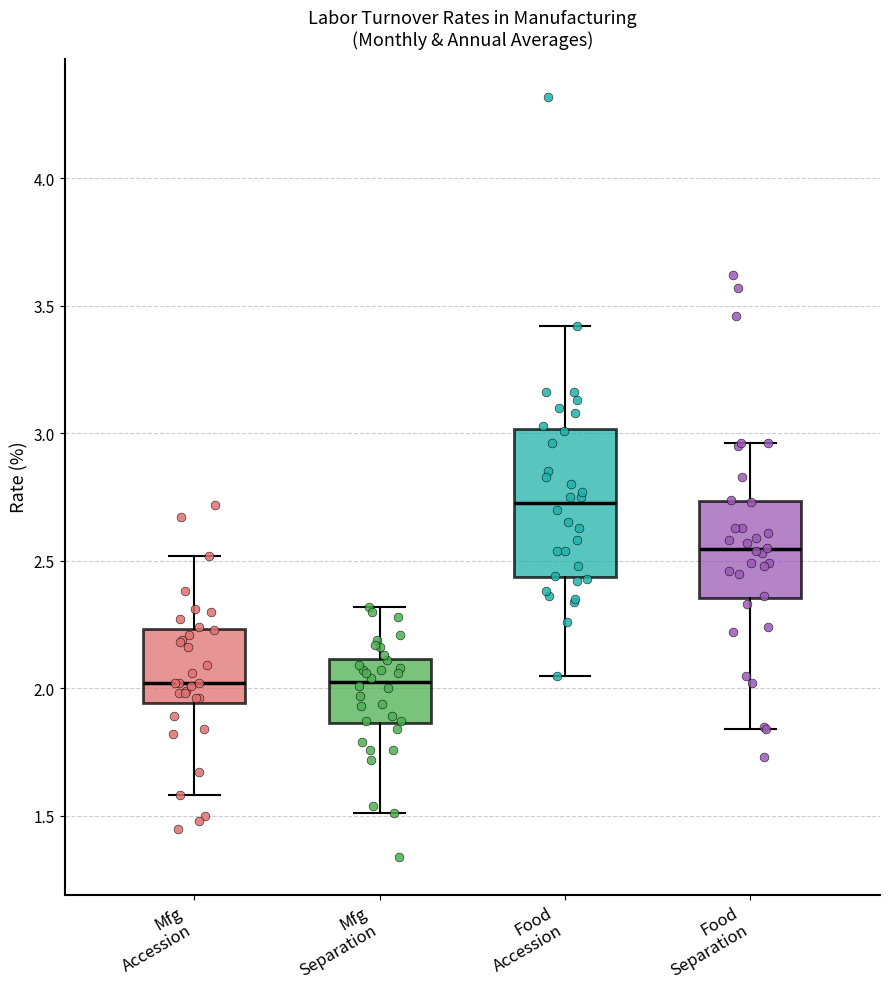

Reading left to right, read every box against the y-axis: the position of its median line, the range the box covers, and the ends of its whiskers. The values are not printed on the chart, so give them approximately, as read against the axis.

Mfg Accession: median 2.00, box 1.95 to 2.25, whiskers 1.60 to 2.50
Mfg Separation: median 2.05, box 1.85 to 2.10, whiskers 1.50 to 2.30
Food Accession: median 2.75, box 2.45 to 3.00, whiskers 2.05 to 3.40
Food Separation: median 2.55, box 2.35 to 2.75, whiskers 1.85 to 2.95